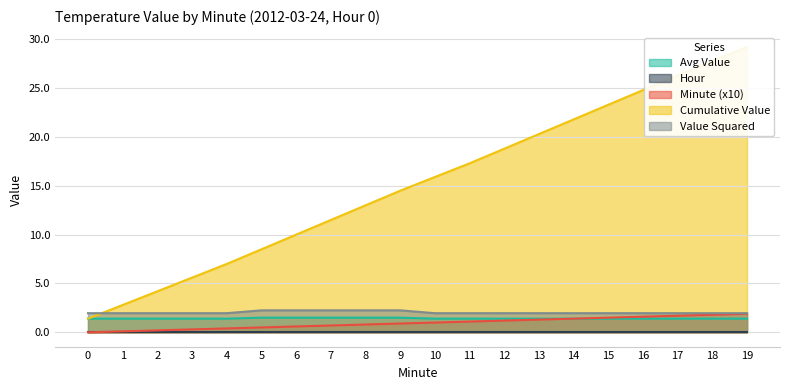

What is the sum of all Cumulative Value values?

304.0